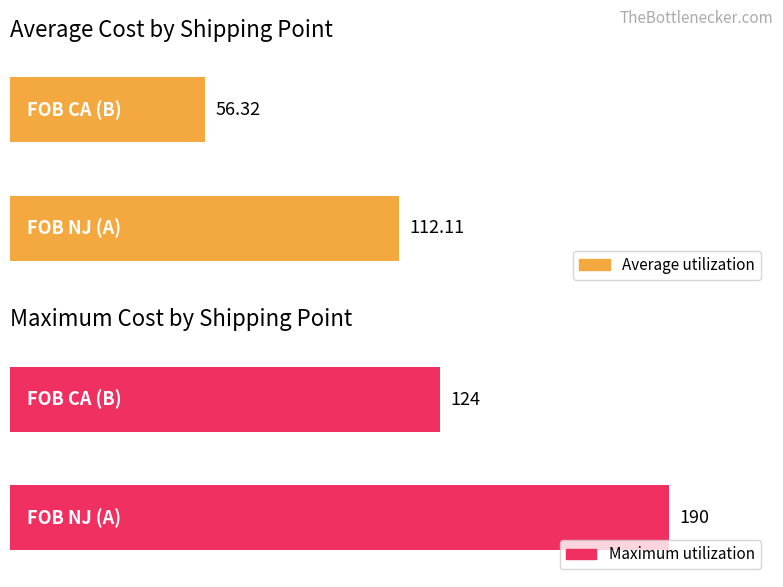

Is it true that Average utilization equals 85 at A?

False